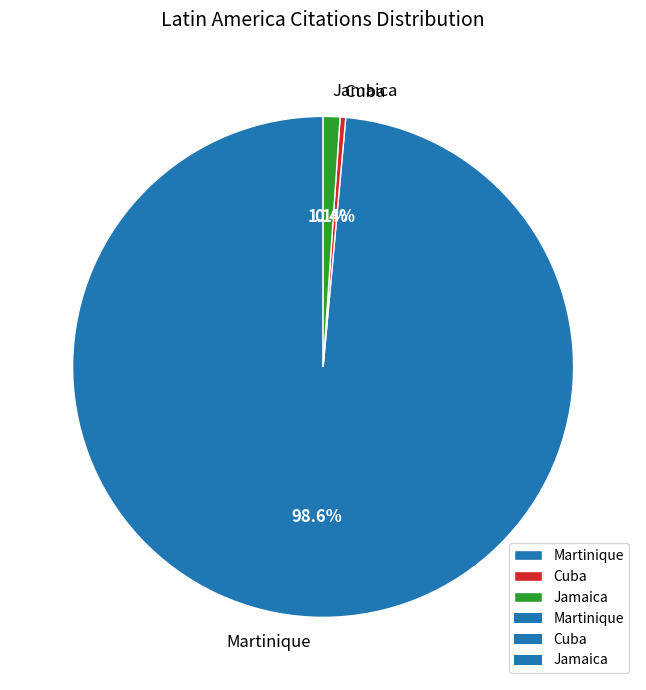

What portion of the pie excludes Jamaica?

98.9%